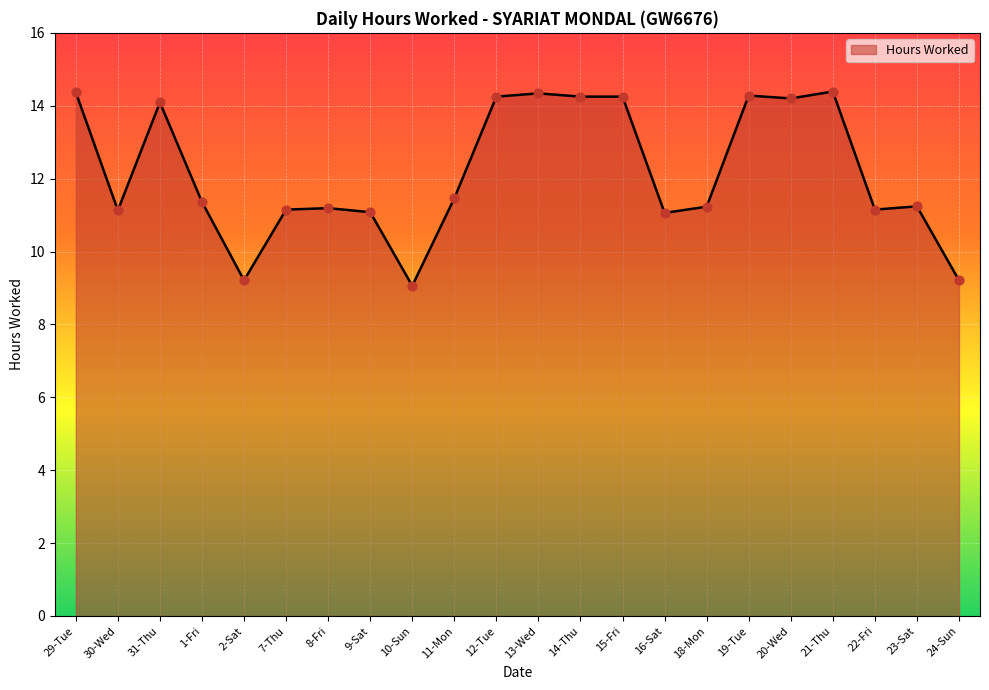

What is the ratio of the value at 7-Thu to the value at 31-Thu?

0.8